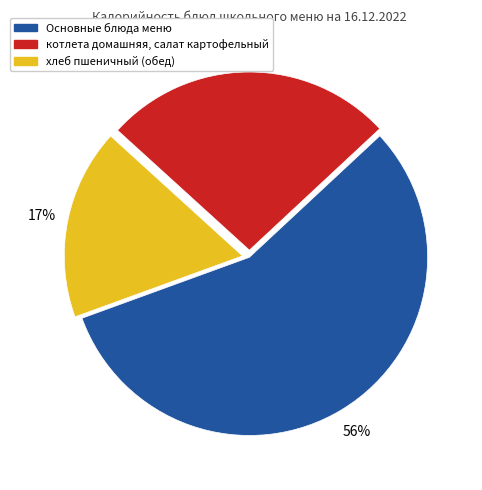

Does any single category account for the majority?

Yes